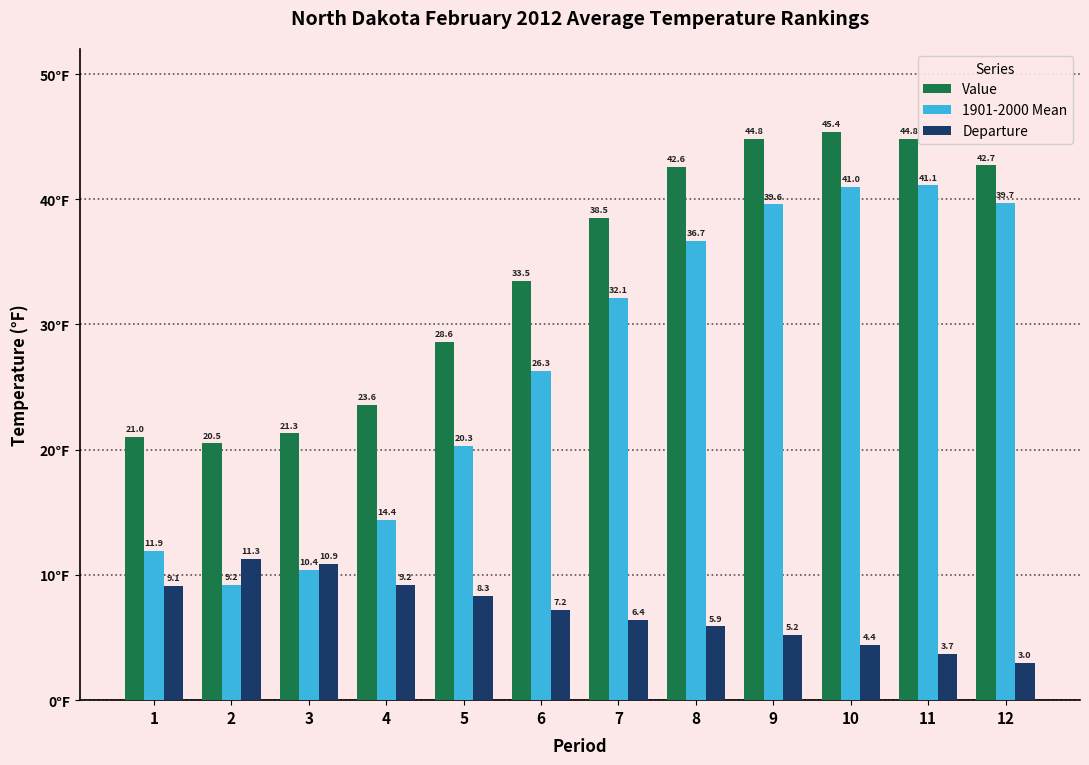

Which series has the largest range (max minus min)?

1901-2000 Mean